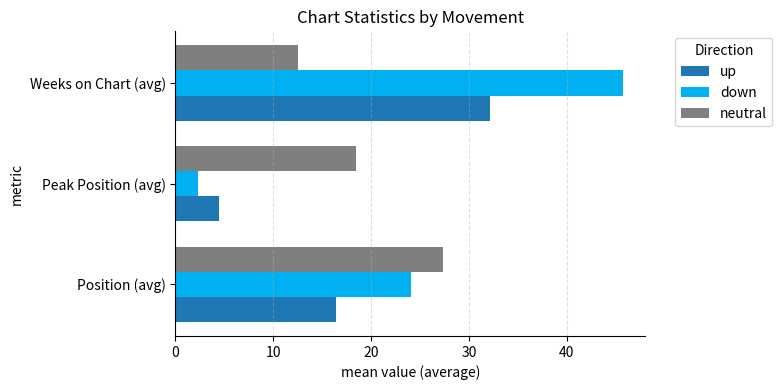

What is the difference between the highest and lowest values at Position (avg)?

11.0